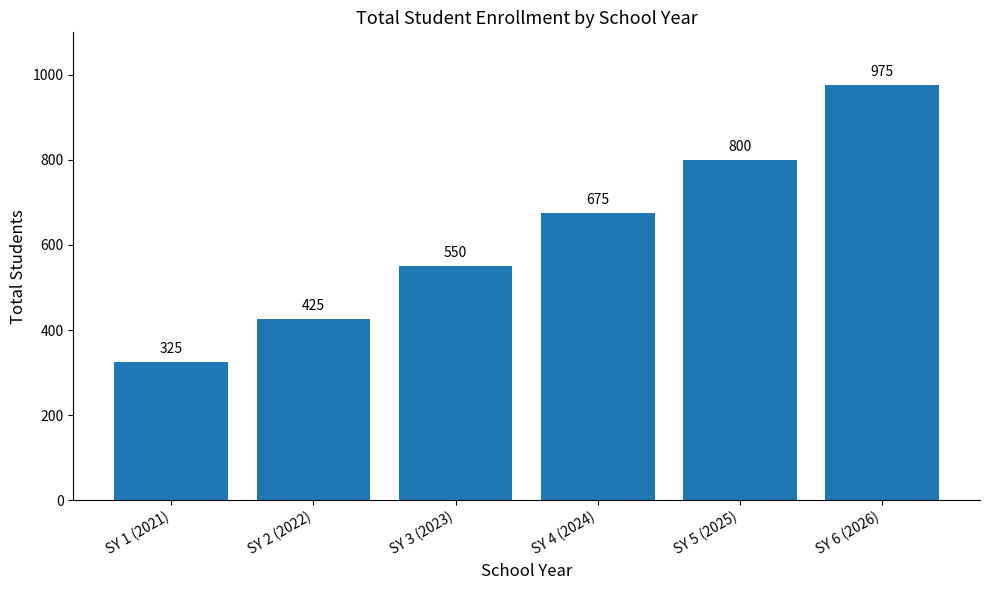

At which label is the value closest to 650?

SY 4 (2024)